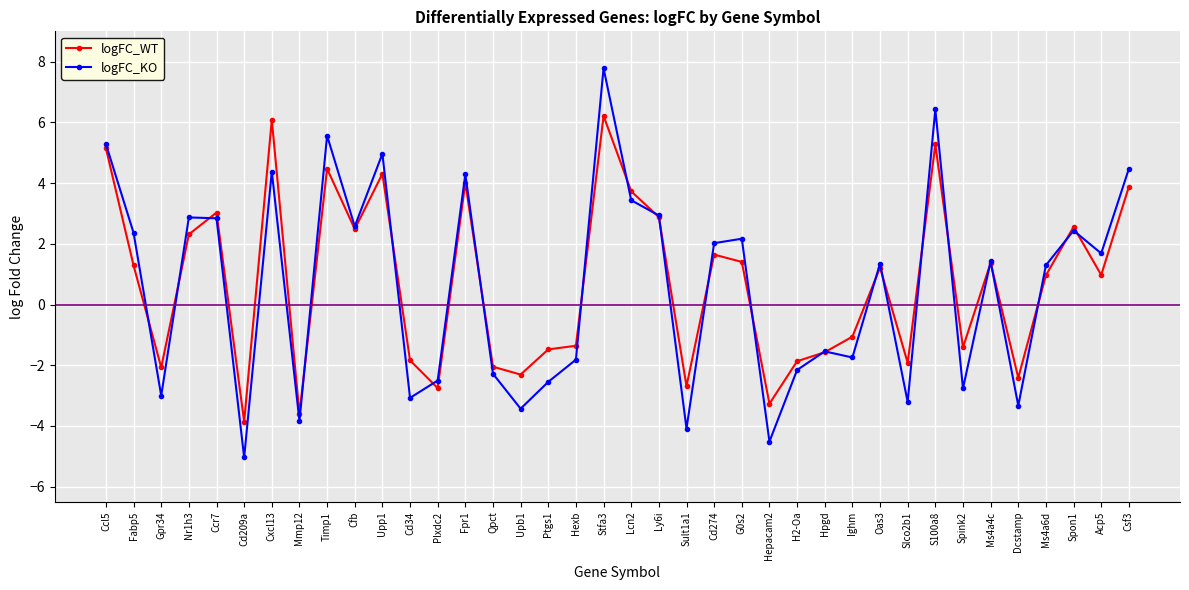

Rank the series by their maximum value, from highest to lowest.

logFC_KO, logFC_WT